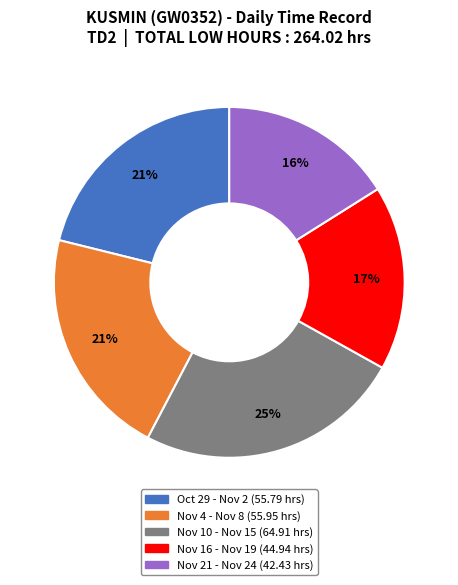

To the nearest percent, what is the difference between the largest and smallest slice percentages?

9%